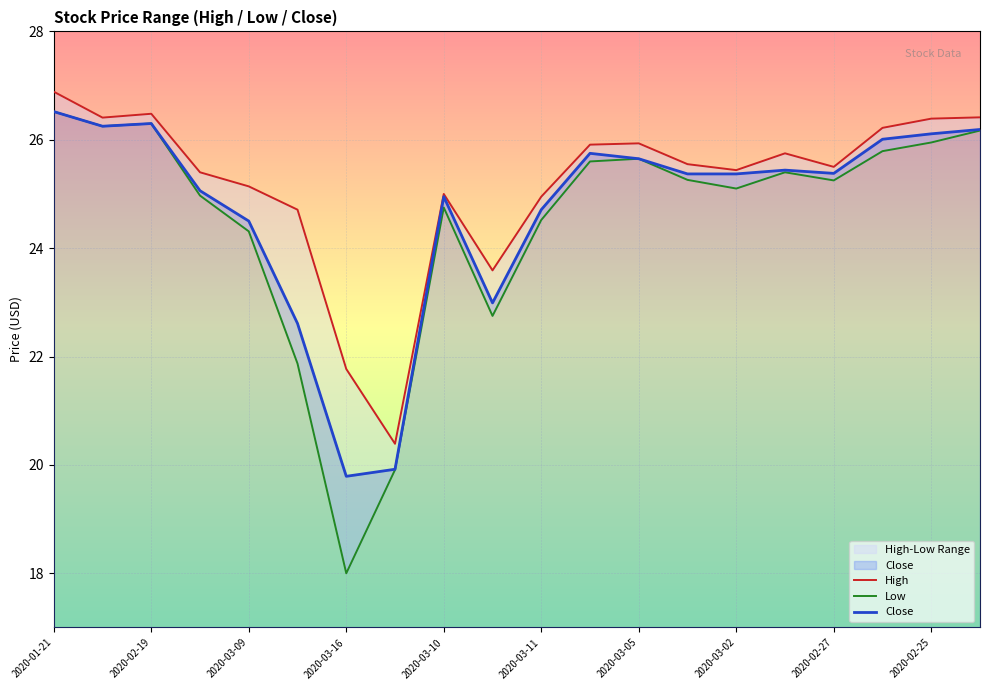

What is the maximum value for Close?

26.5